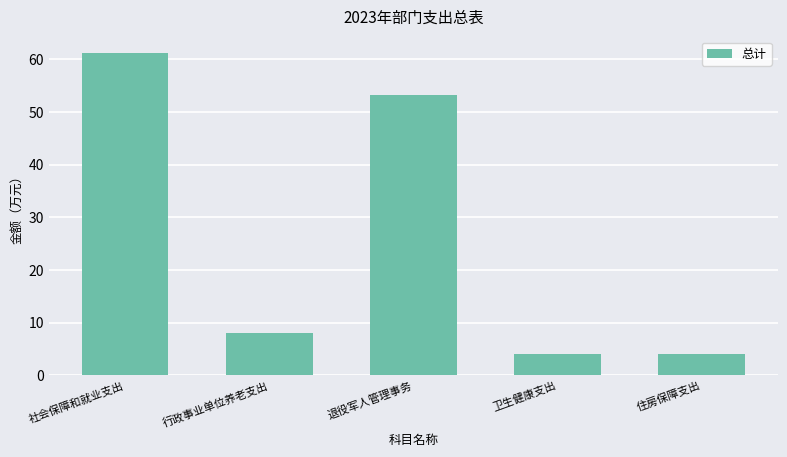

What position from the left is 住房保障支出?

5